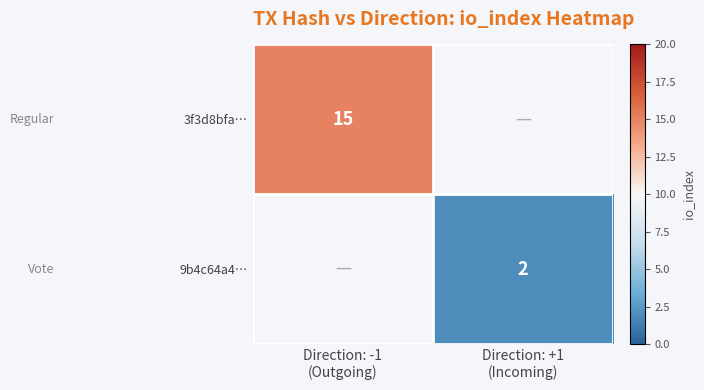

True or false: 3f3d8bfa… has a value of 15.0 at Direction: -1 (Outgoing).

True